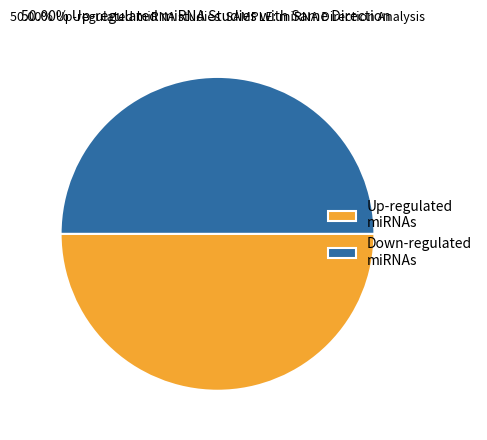

What is the ratio of the value at Down-regulated miRNAs to the value at Up-regulated miRNAs?

1.0